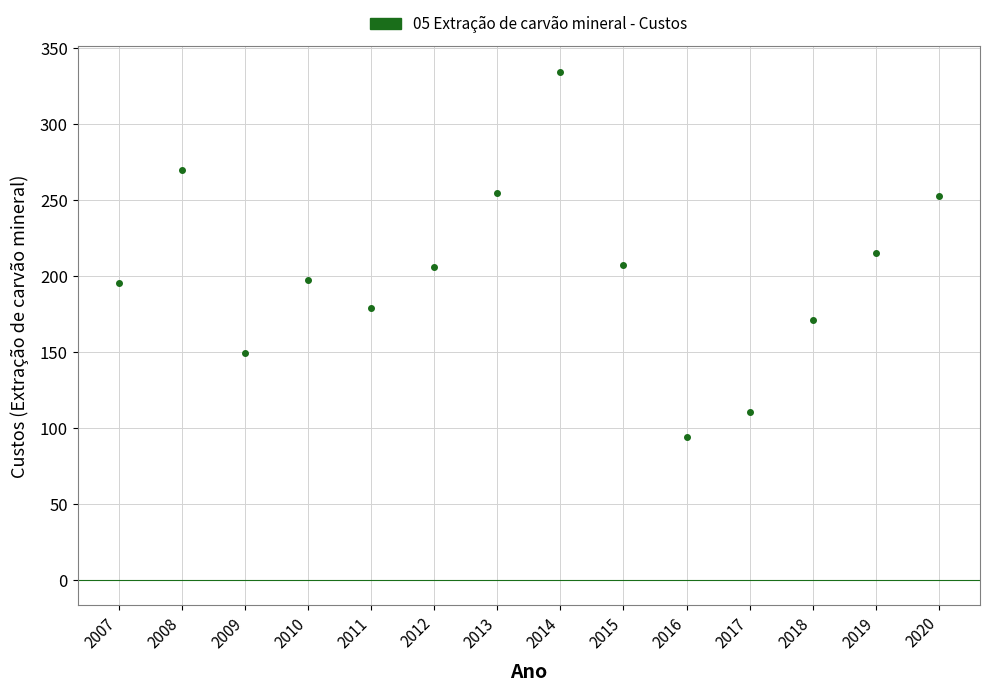

What is the range of Y values (max minus min)?

240.2